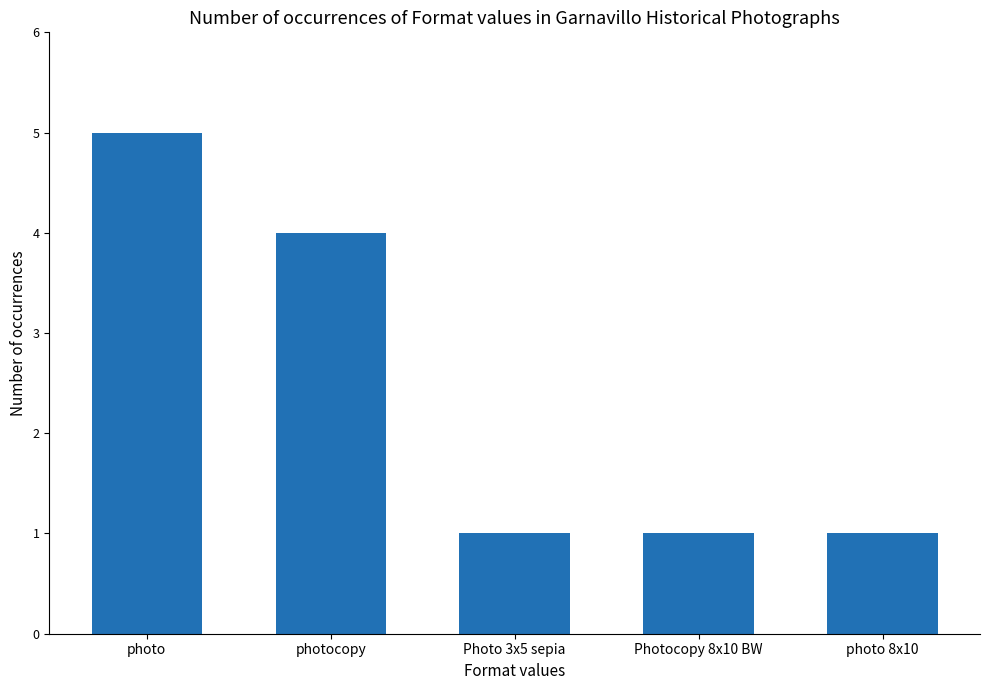

Reading left to right, list all the values displayed in this chart.

photo=5	photocopy=4	Photo 3x5 sepia=1	Photocopy 8x10 BW=1	photo 8x10=1